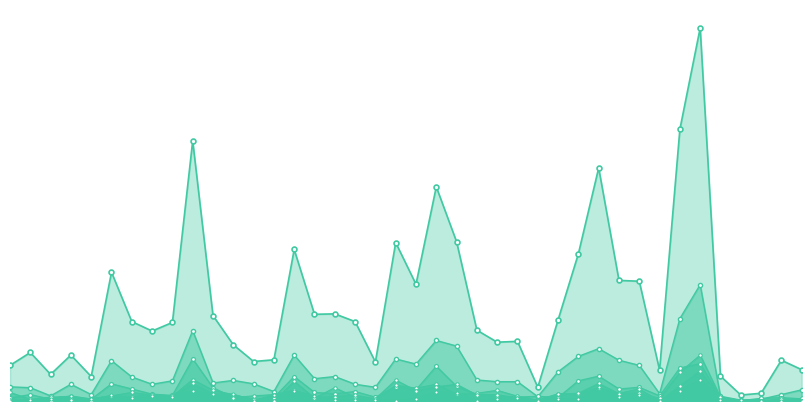

The Total Circs series shows 165 at PEK. True or false?

True